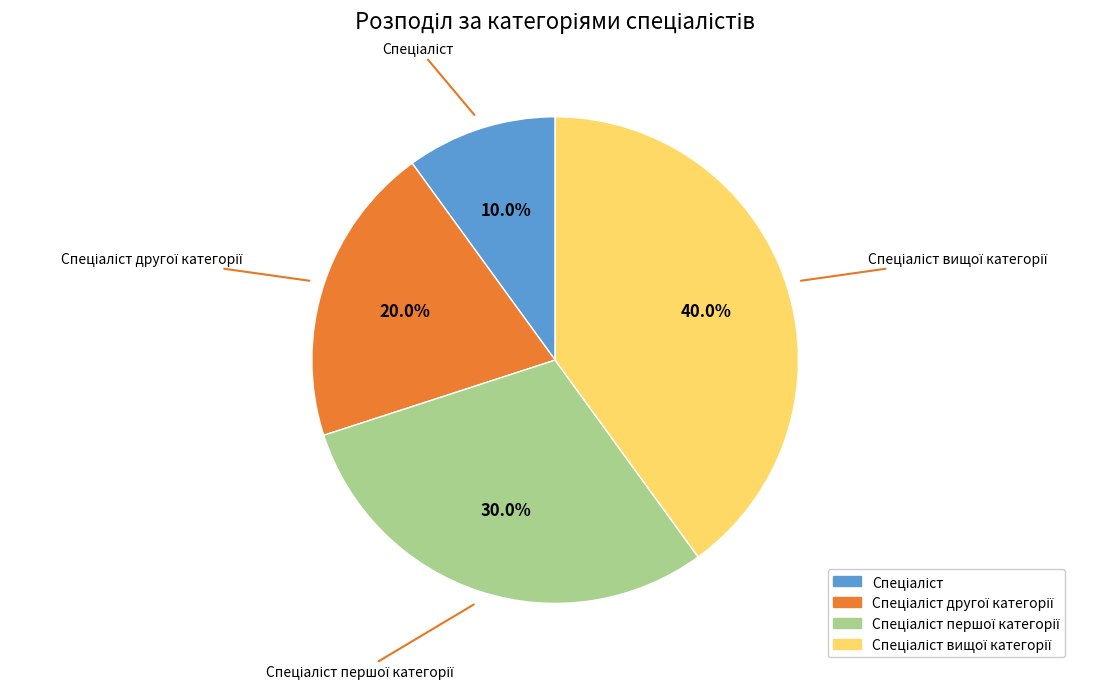

Is there a majority slice in this chart?

No